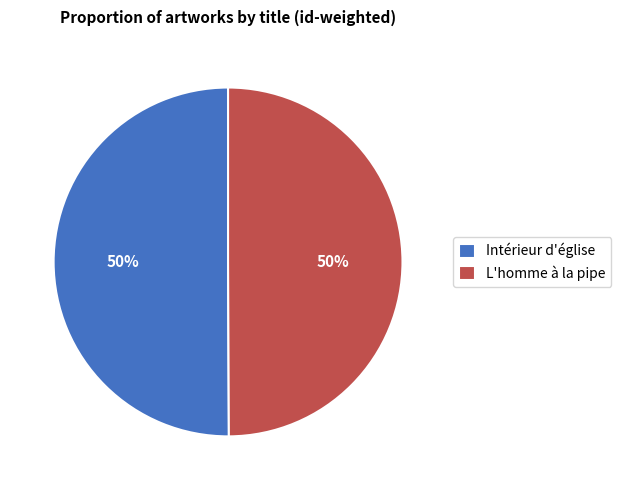

To the nearest percent, what is the average slice percentage?

50%